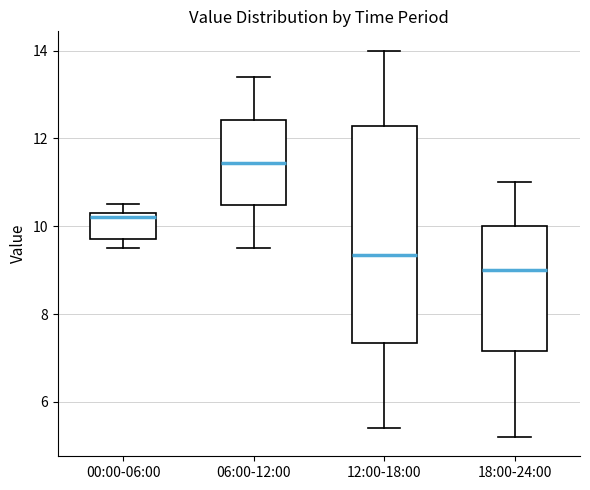

Reading left to right, read every box against the y-axis: the position of its median line, the range the box covers, and the ends of its whiskers. The values are not printed on the chart, so give them approximately, as read against the axis.

00:00-06:00: median 10.2, box 9.8 to 10.4, whiskers 9.6 to 10.6
06:00-12:00: median 11.4, box 10.4 to 12.4, whiskers 9.6 to 13.4
12:00-18:00: median 9.4, box 7.4 to 12.2, whiskers 5.4 to 14.0
18:00-24:00: median 9.0, box 7.2 to 10.0, whiskers 5.2 to 11.0